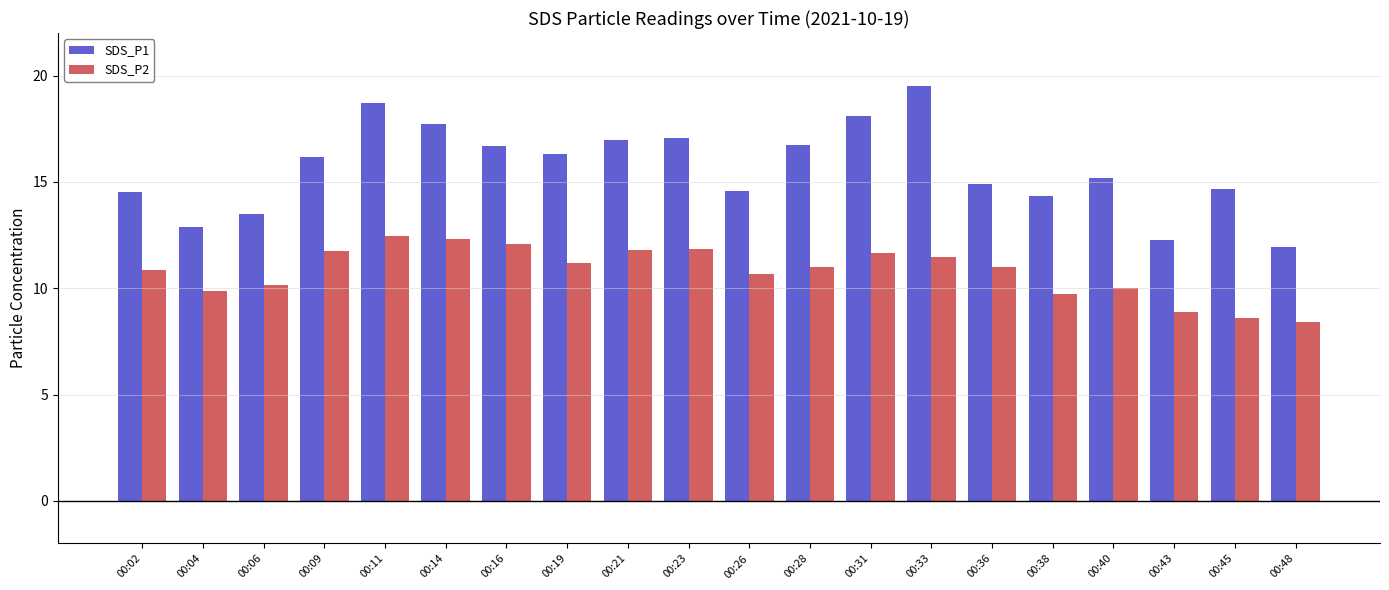

How many bars are there in total?

40